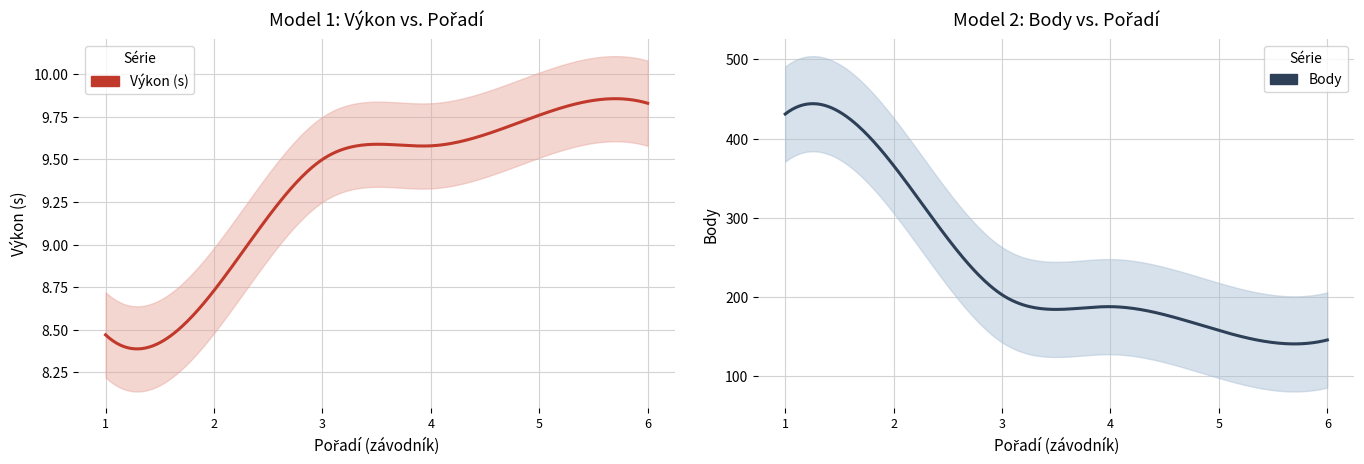

How many lines are shown in the chart?

2